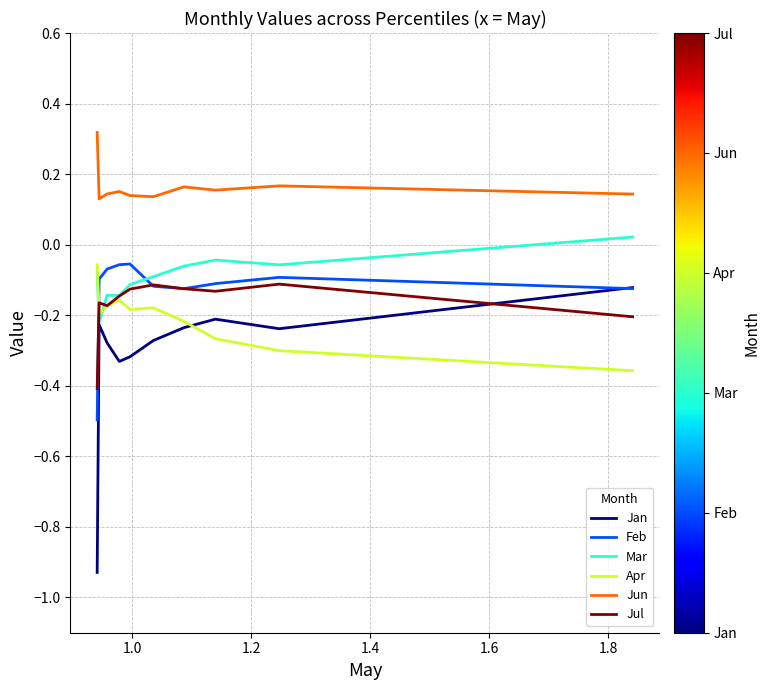

What is the lowest value of the Feb series?

-0.5